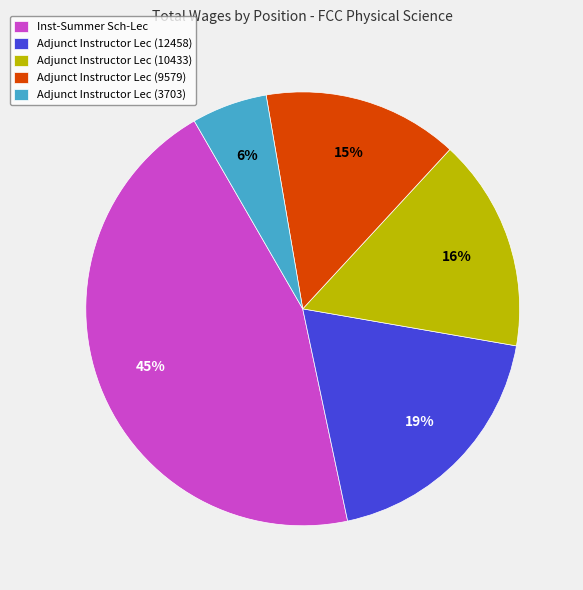

To the nearest percent, what portion does Adjunct Instructor Lec (3703) represent?

6%